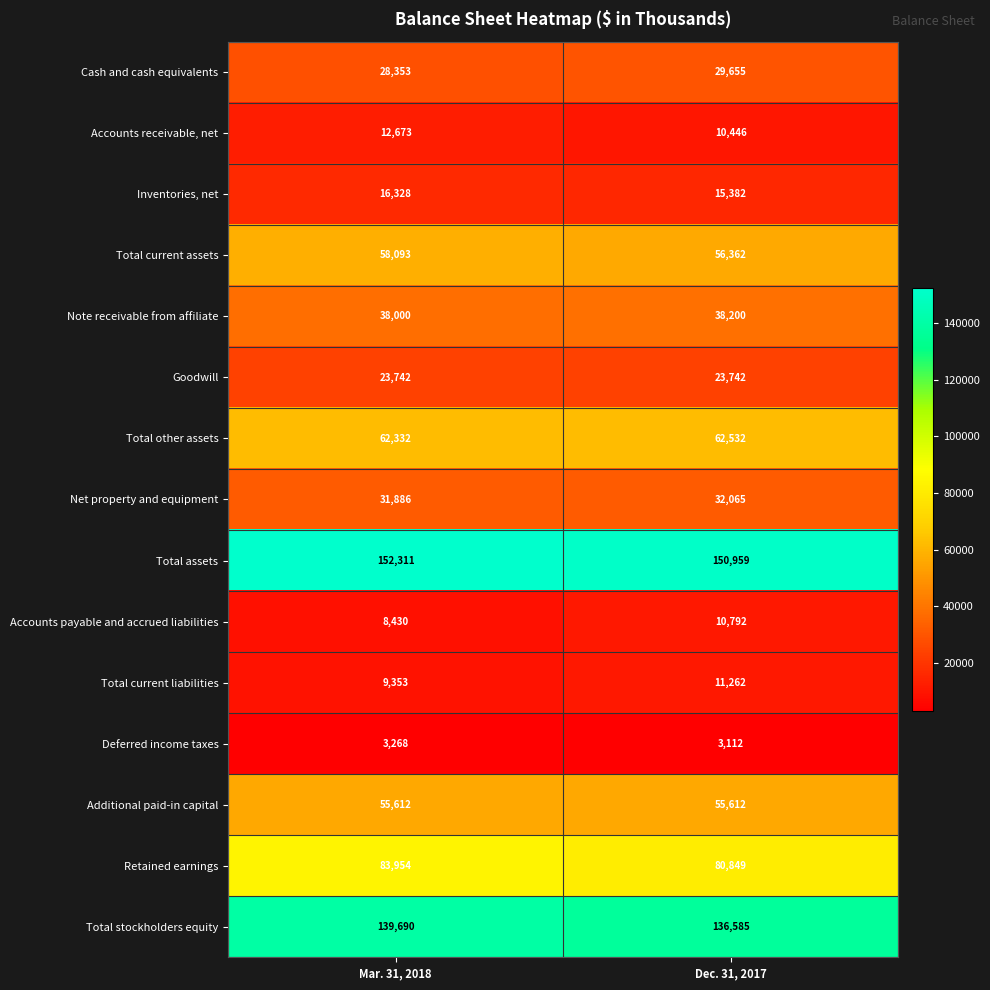

Reading left to right, transcribe all the data shown in this chart.

Cash and cash equivalents: 28353	29655
Accounts receivable, net: 12673	10446
Inventories, net: 16328	15382
Total current assets: 58093	56362
Note receivable from affiliate: 38000	38200
Goodwill: 23742	23742
Total other assets: 62332	62532
Net property and equipment: 31886	32065
Total assets: 152311	150959
Accounts payable and accrued liabilities: 8430	10792
Total current liabilities: 9353	11262
Deferred income taxes: 3268	3112
Additional paid-in capital: 55612	55612
Retained earnings: 83954	80849
Total stockholders equity: 139690	136585